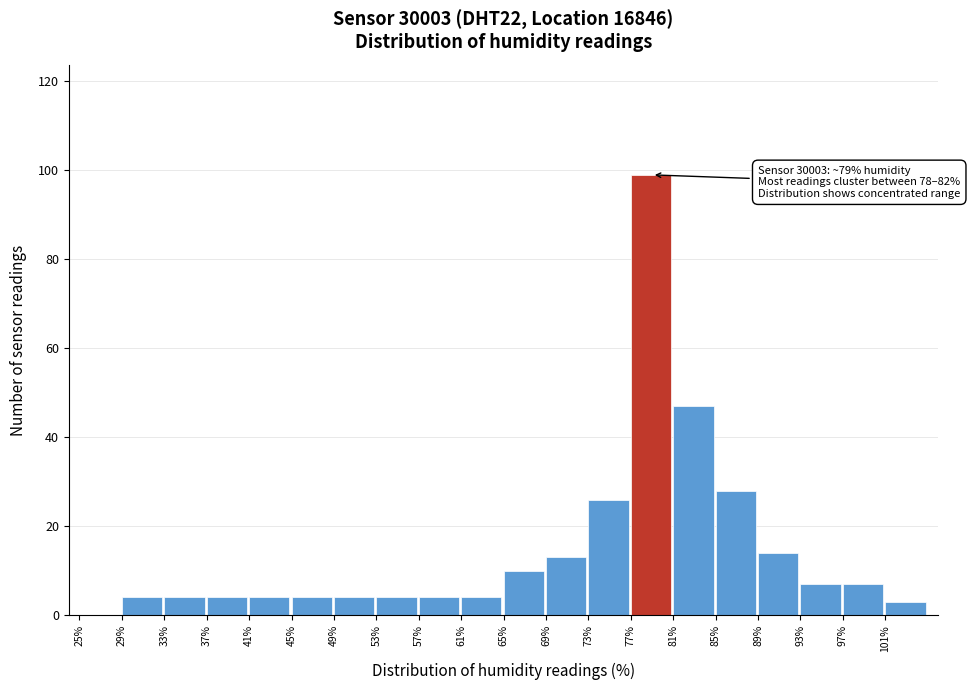

Over which range of the x-axis is the bar tallest?

77 to 81